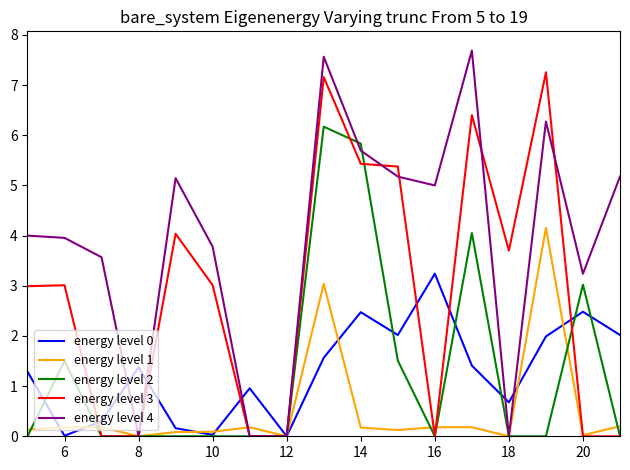

Which series has the largest total across all categories?

energy level 4